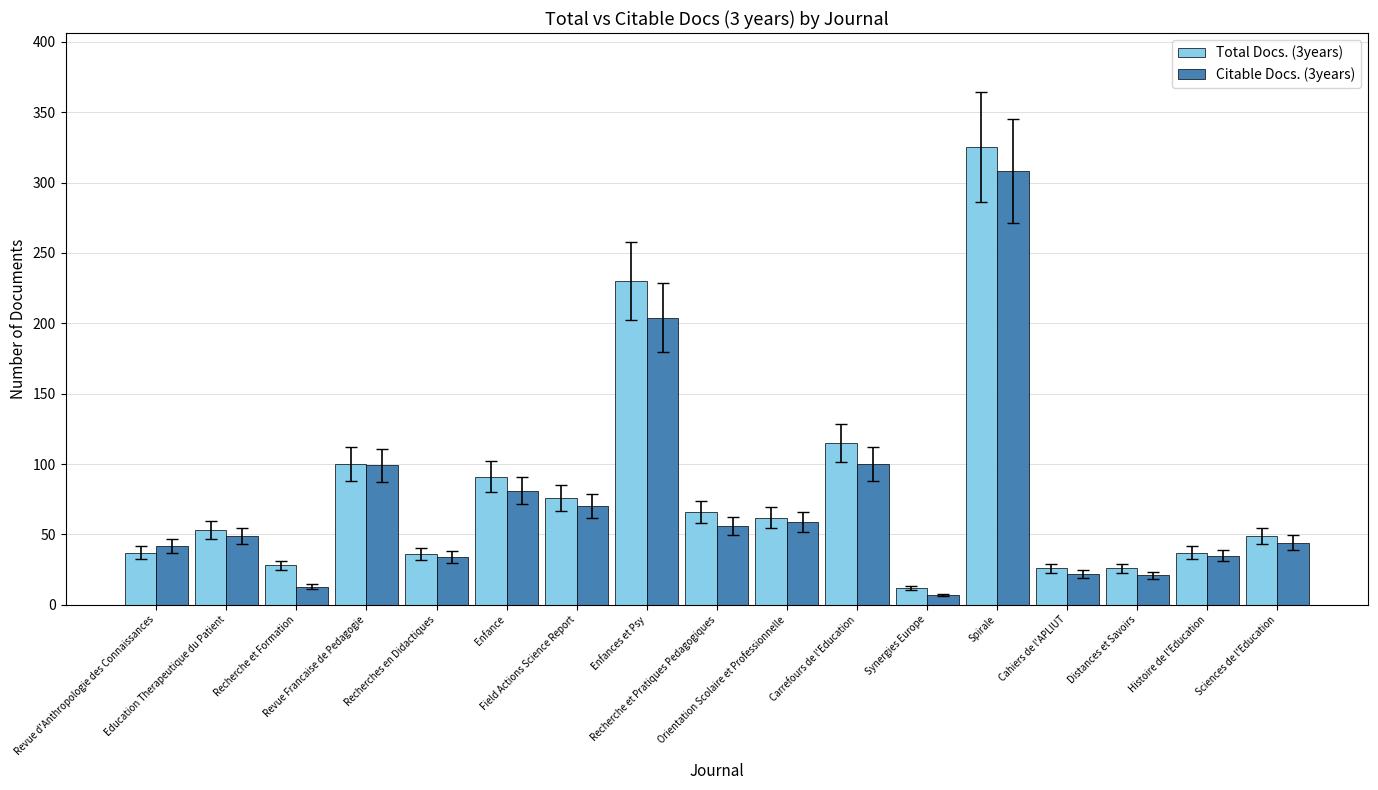

Rank the series by their maximum value, from highest to lowest.

Total Docs. (3years), Citable Docs. (3years)